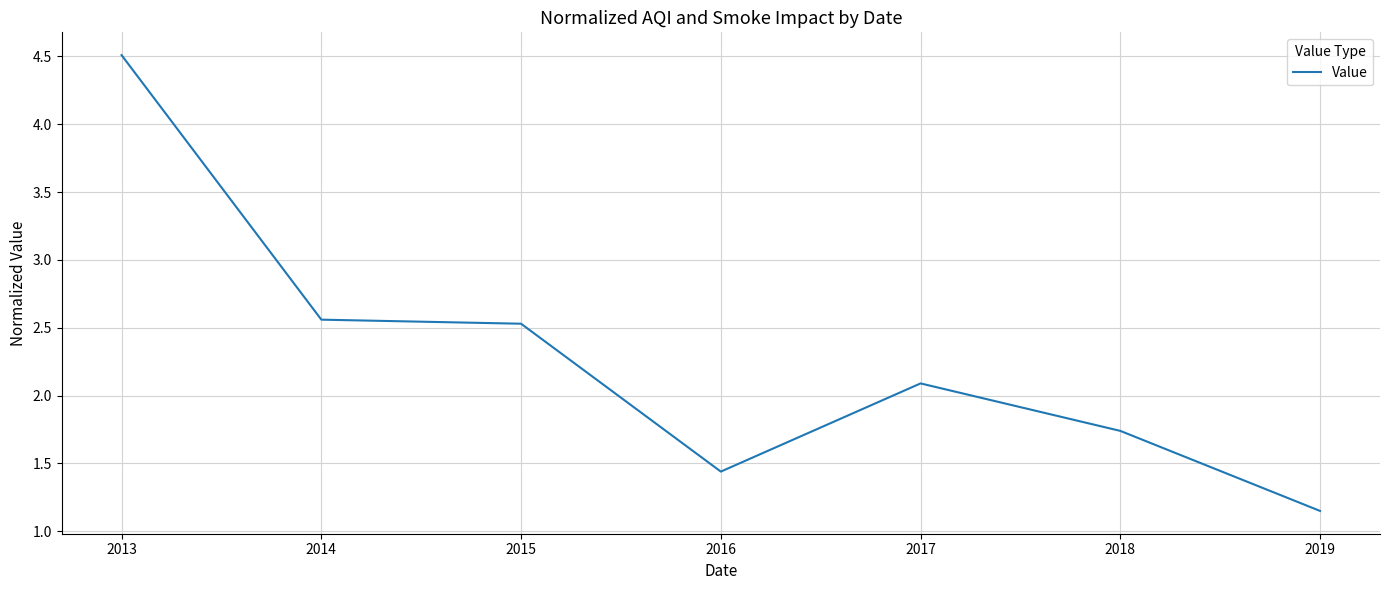

Is it true that the value at 2017 is 2.1?

True